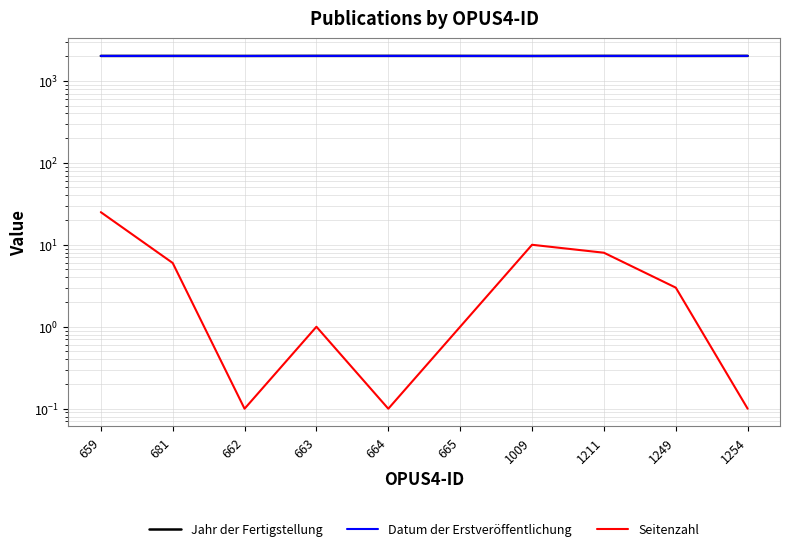

Which category has the highest value across all series?

663